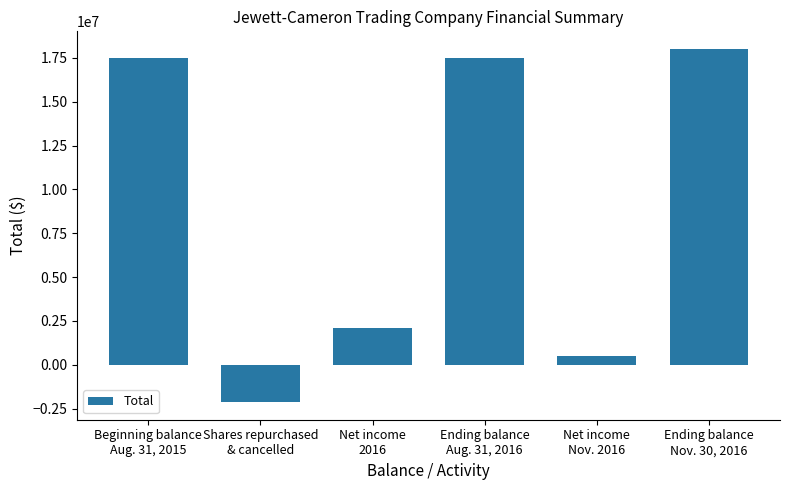

How many data points are less than 17524135?

3